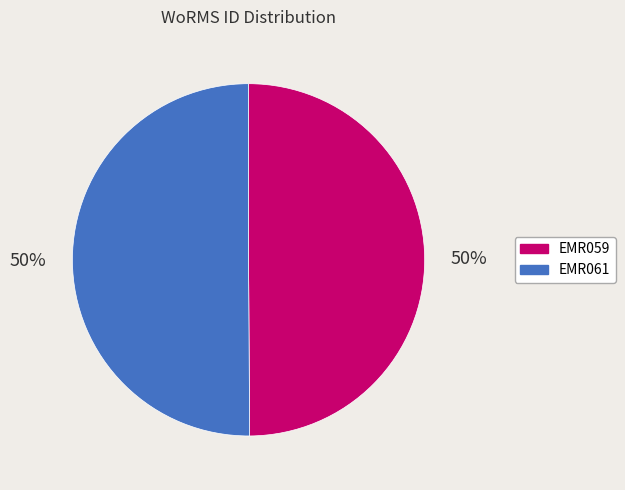

Do EMR061 and EMR059 together represent more than half of the pie?

Yes